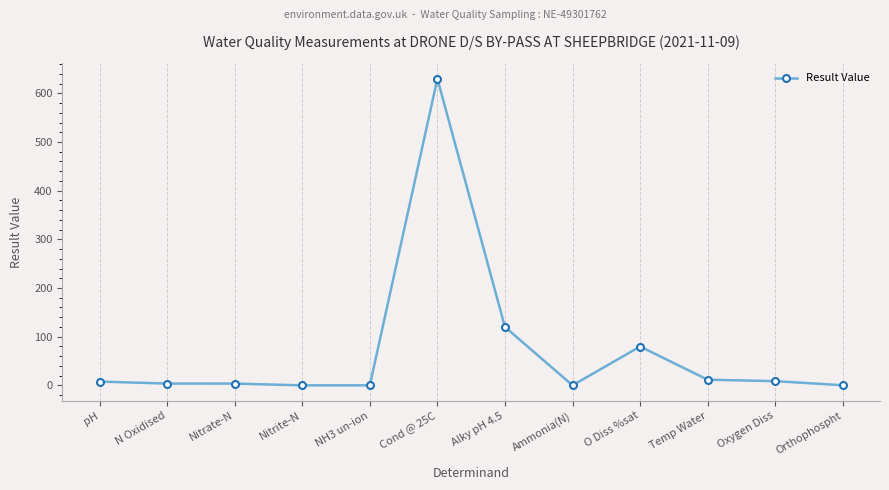

At which label is the value closest to 315?

Alky pH 4.5